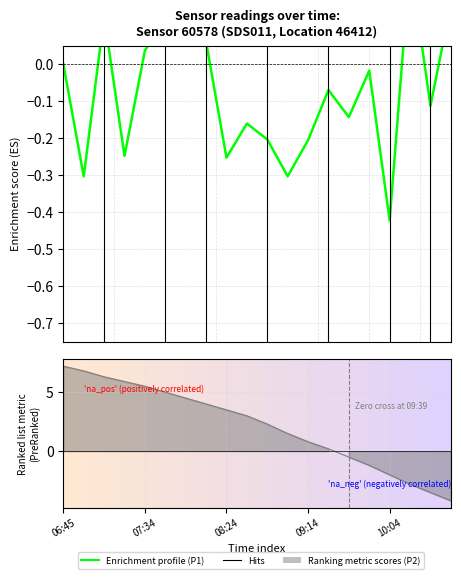

How many negative values are there?

12